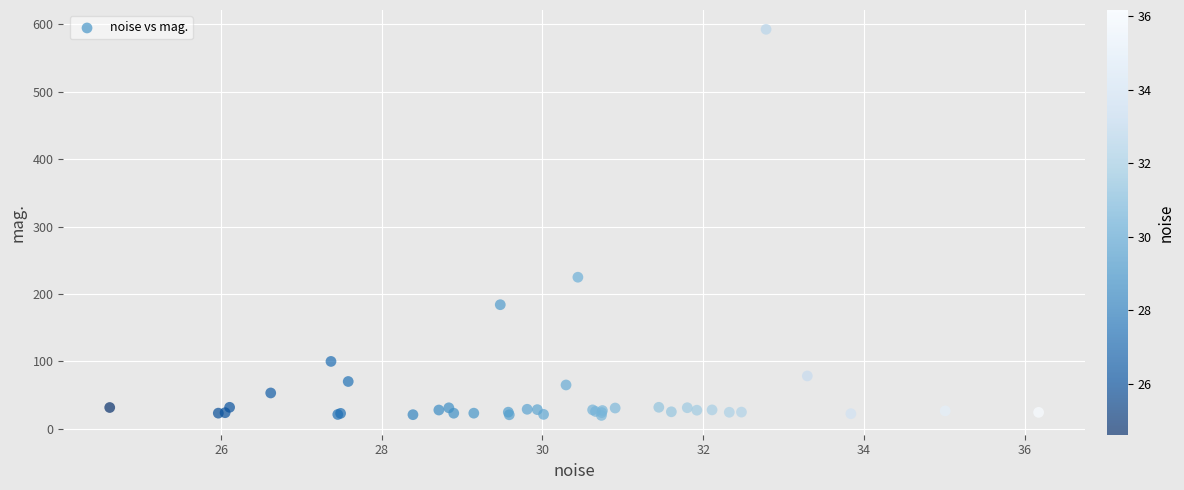

What Y value in the scatter plot is closest to 306?

224.9